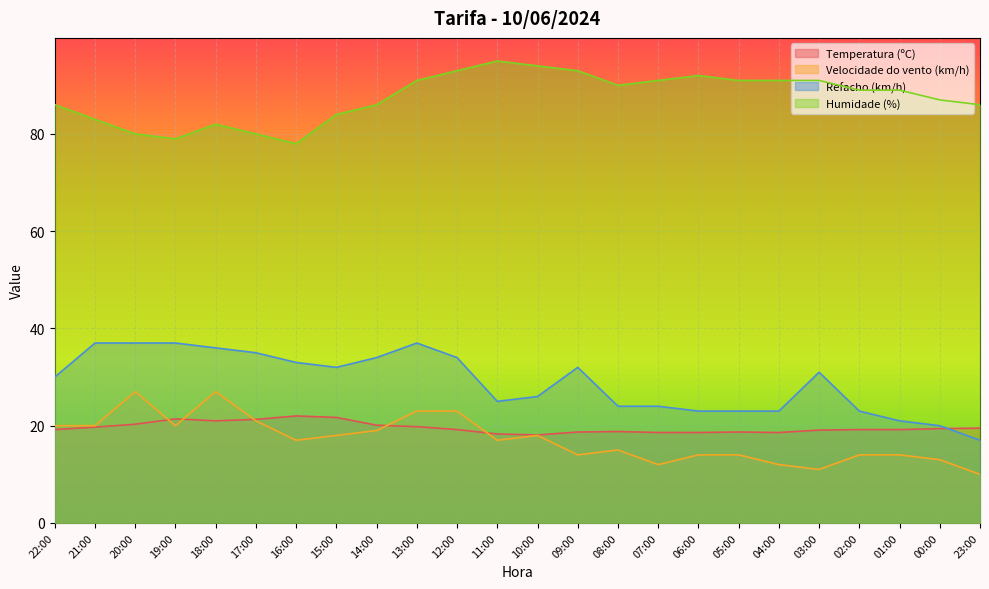

The value of Temperatura (ºC) at 13:00 is 33.8. True or false?

False